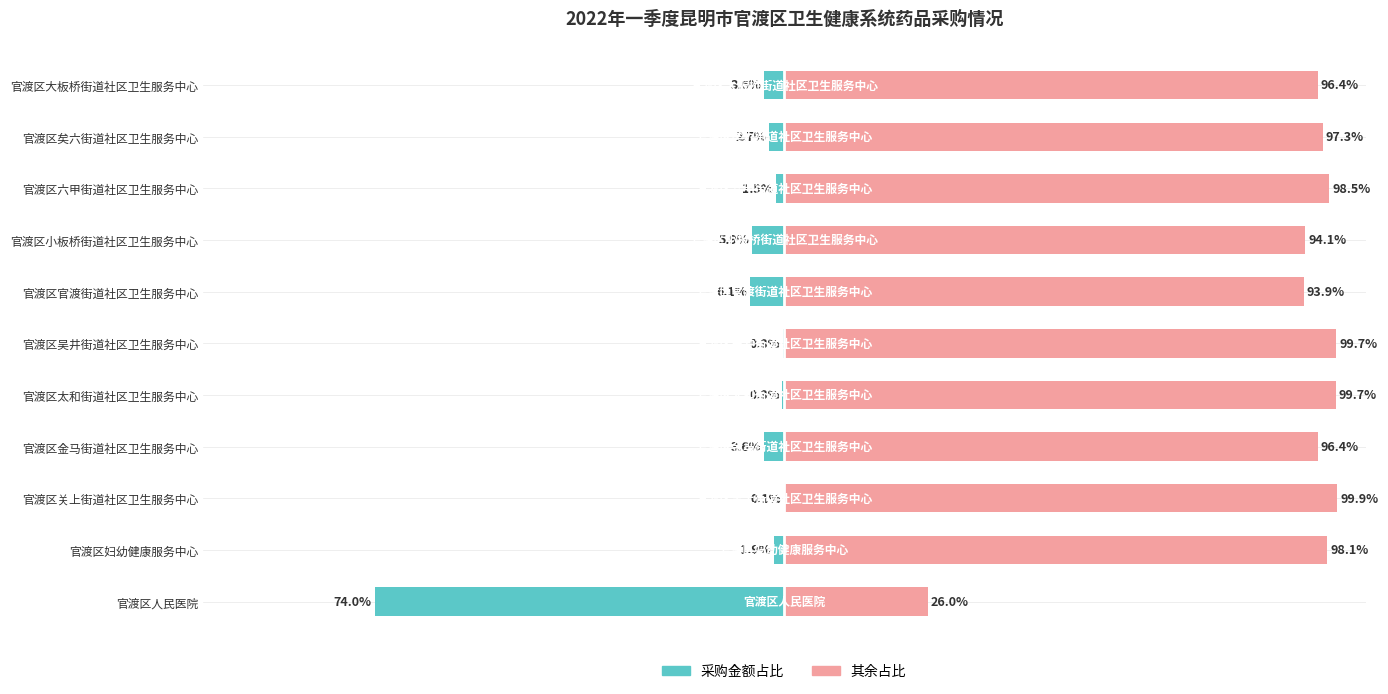

Where does the 其余占比 series first go above 97?

官渡区妇幼健康服务中心